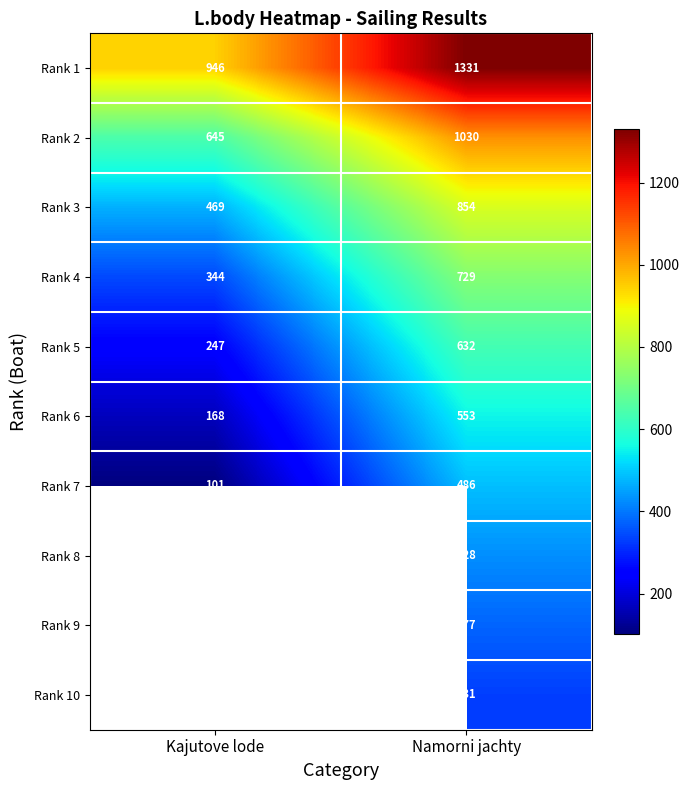

True or false: Rank 2 has a value of 964.2 at Kajutove lode.

False